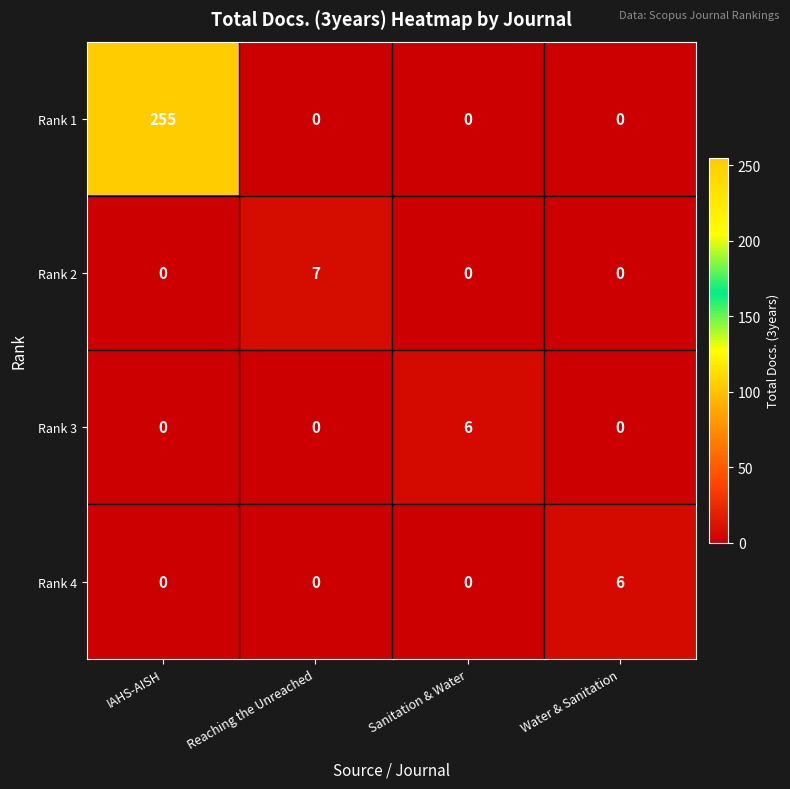

At which category is the sum across all series the highest?

IAHS-AISH